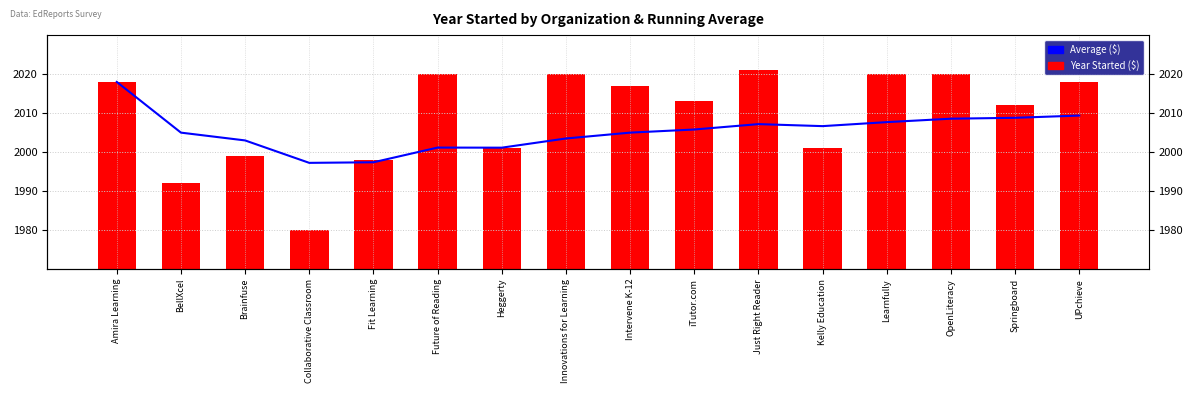

How many categories are shown in the chart?

16